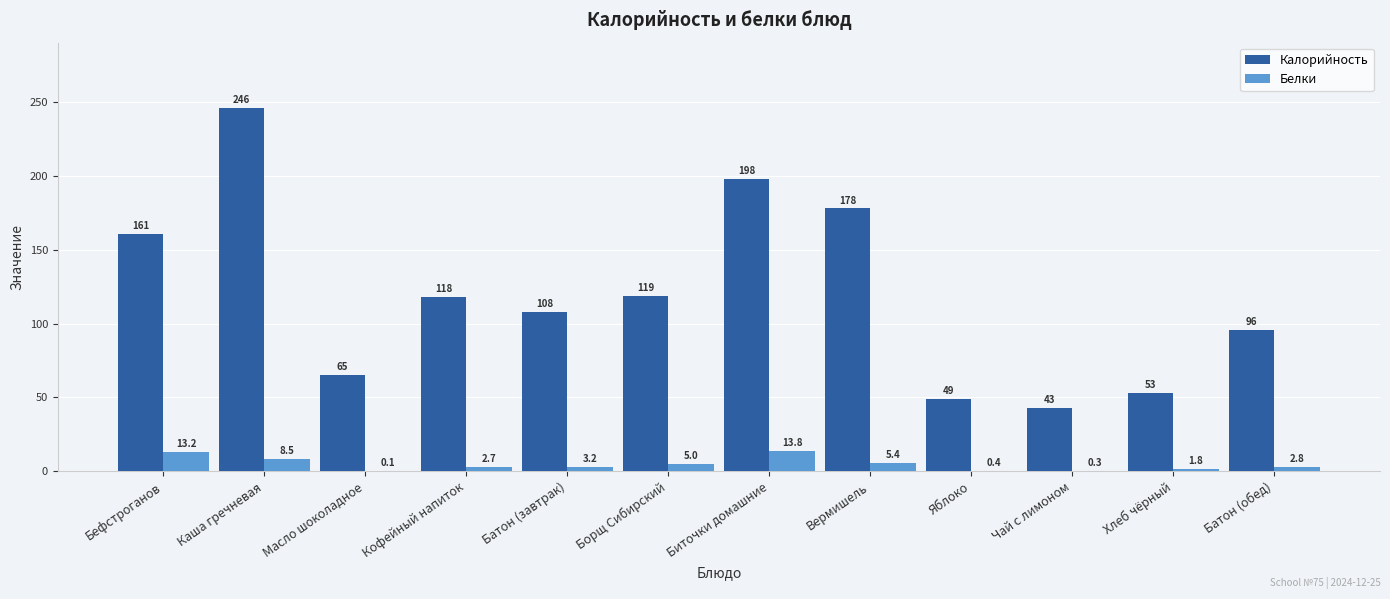

Which label corresponds to the largest value in the chart?

Каша гречневая